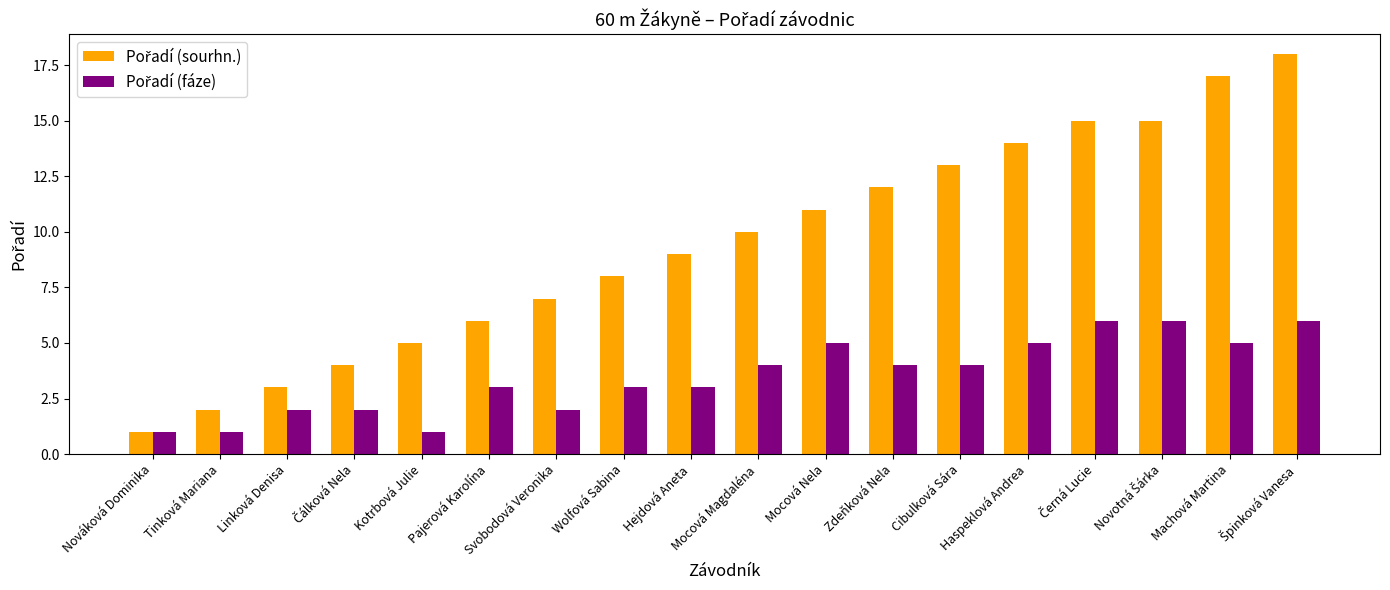

How many groups of bars are there?

18